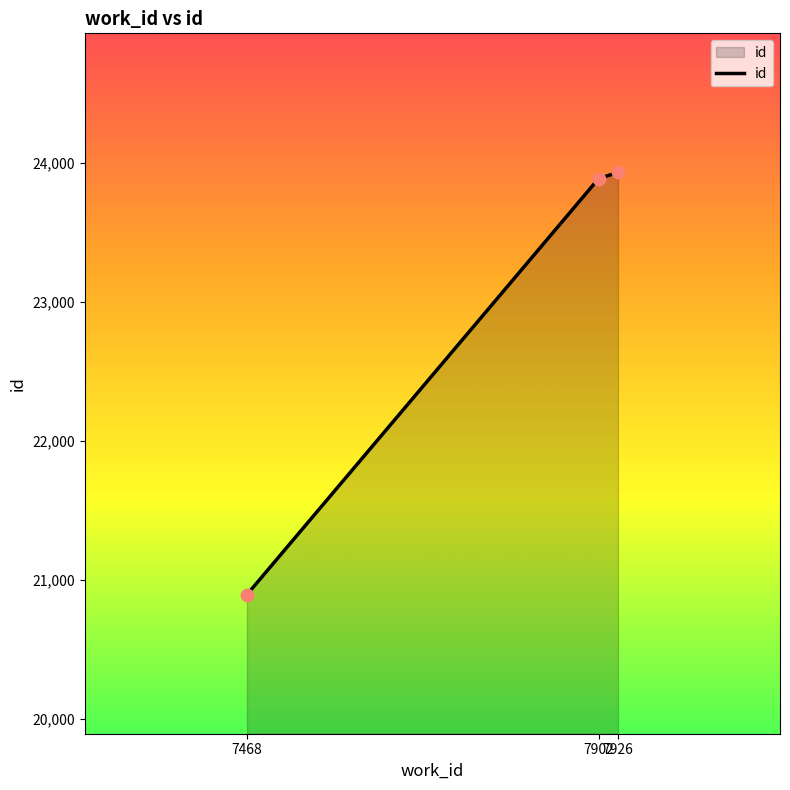

Between 7926 and 7468, which is larger?

7926